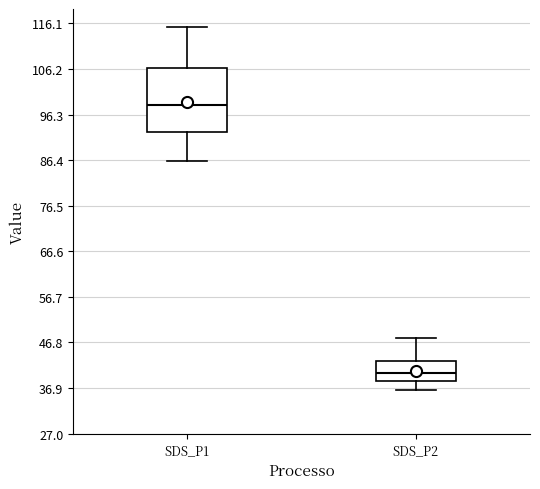

Which box has the lowest median line?

SDS_P2